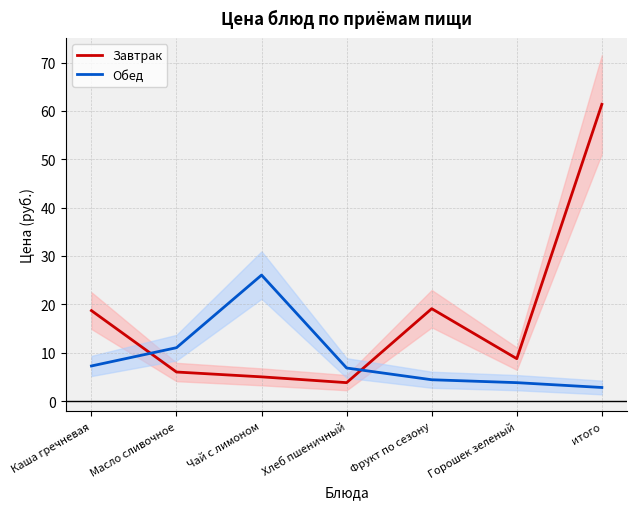

At which category does Обед reach its first local peak?

Чай с лимоном